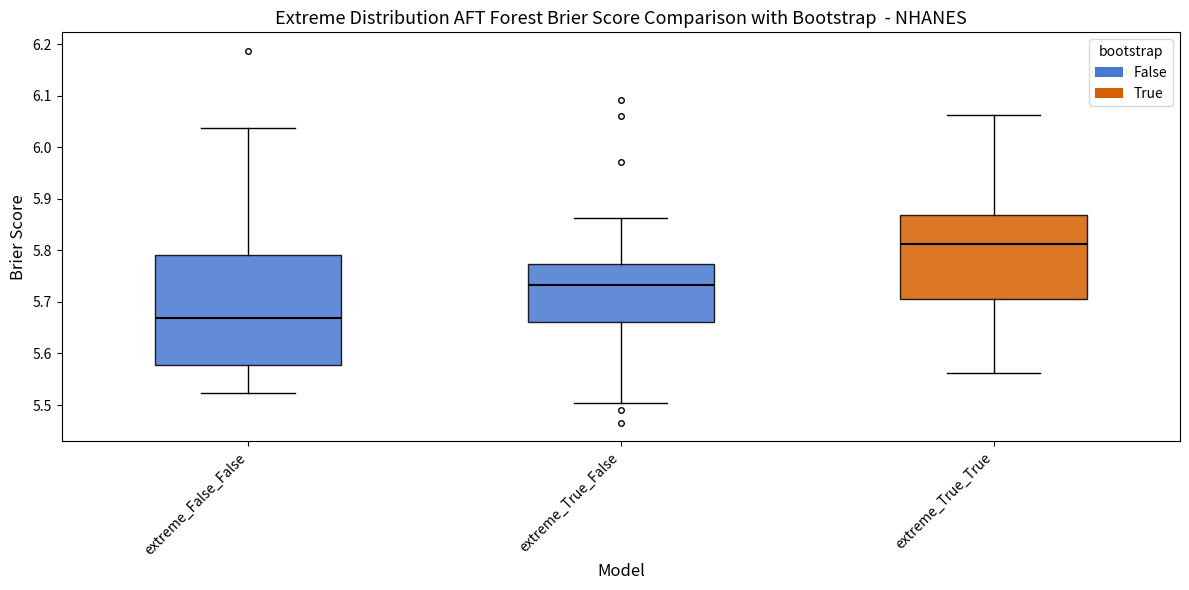

Where does the lower whisker of the box for extreme_True_True end on the y-axis? The values are not printed on the chart, so give them approximately, as read against the axis.

5.56